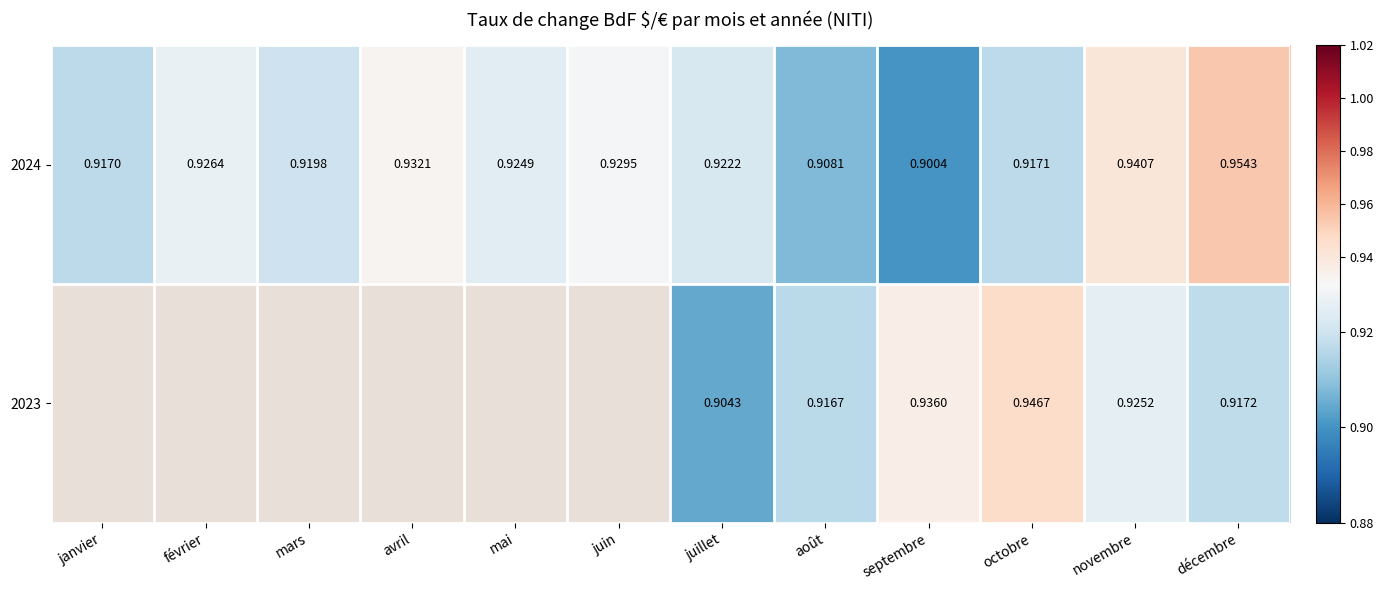

The 2024 series shows 0.9 at juin. True or false?

True